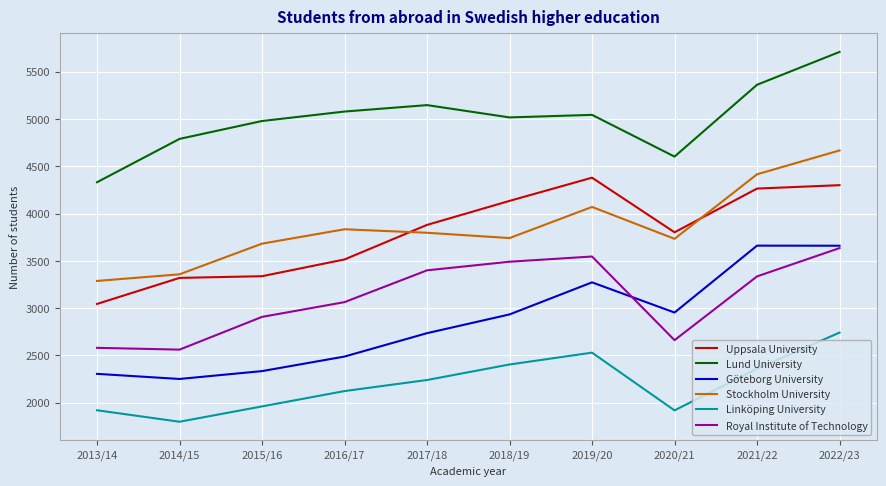

In Lund University, how many points are higher than both neighbors (excluding endpoints)?

2